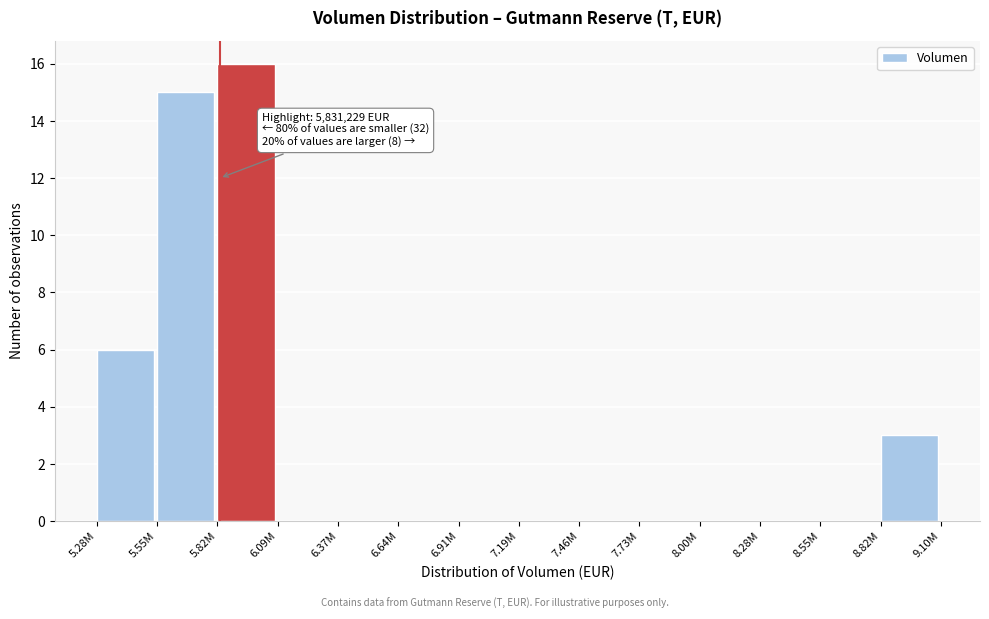

Reading right to left, what are all the values shown in this chart?

8.82M=3	8.55M=0	8.28M=0	8.00M=0	7.73M=0	7.46M=0	7.19M=0	6.91M=0	6.64M=0	6.37M=0	6.09M=0	5.82M=16	5.55M=15	5.28M=6